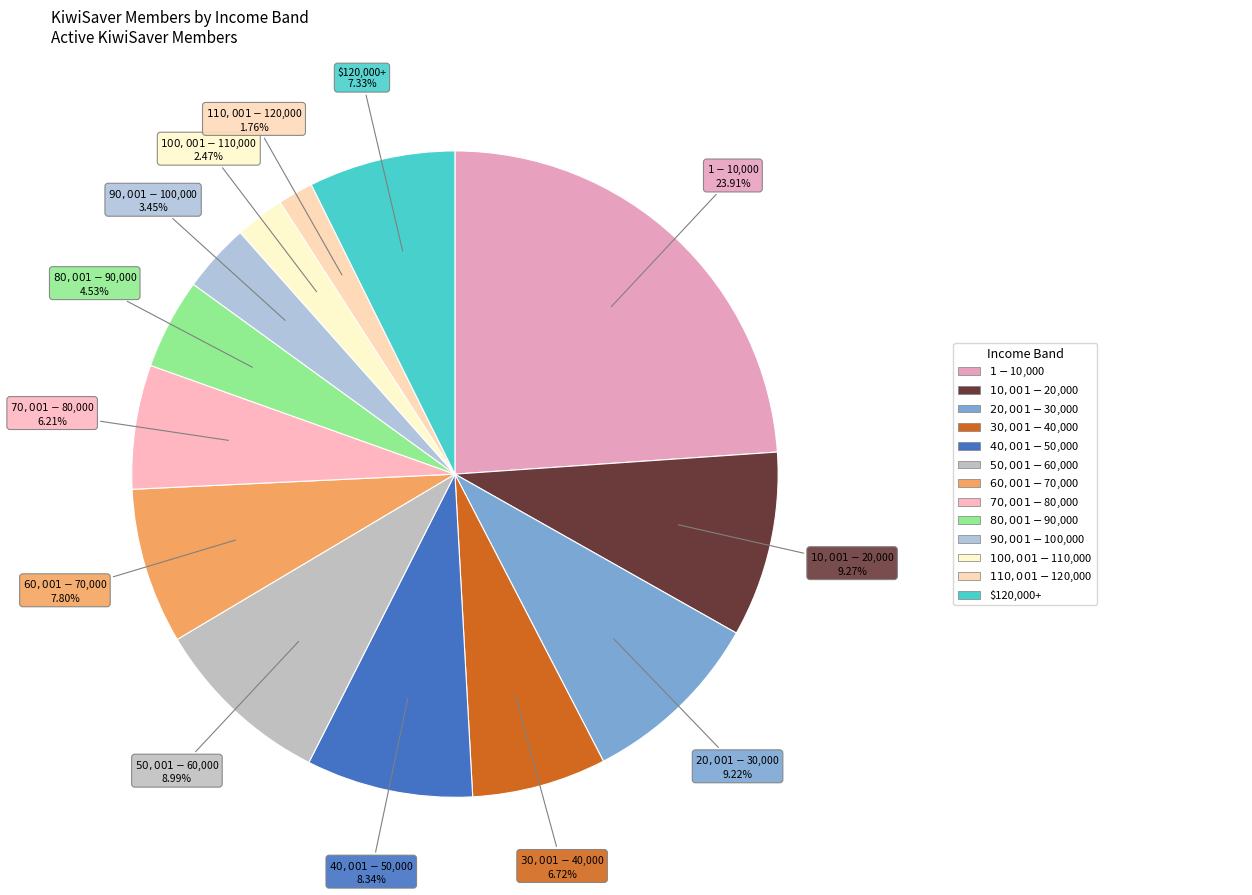

What is the largest slice in the pie chart?

$1 - $10,000